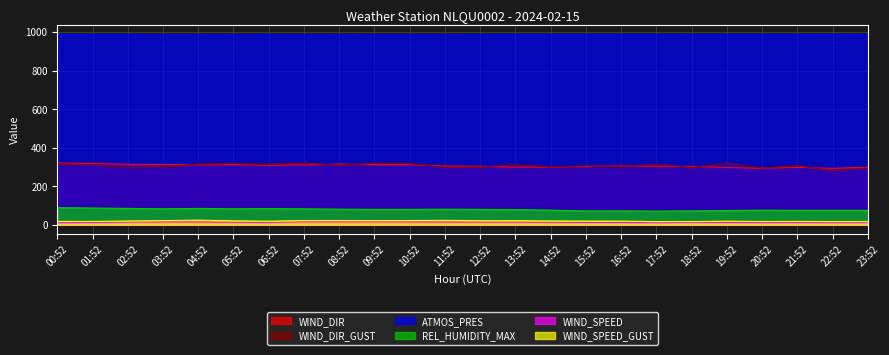

What is the sum of the ATMOS_PRES values at 09:52 and 05:52?

1970.3